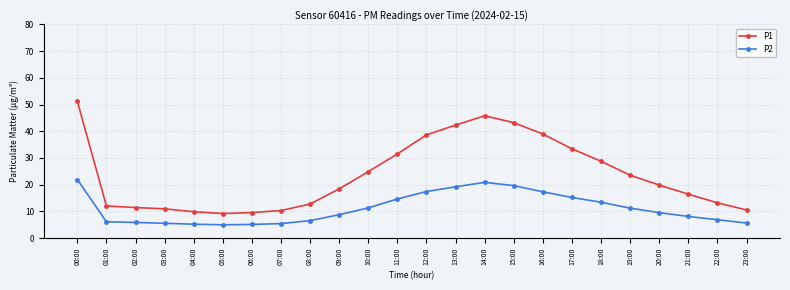

What is the maximum value for P2?

21.9